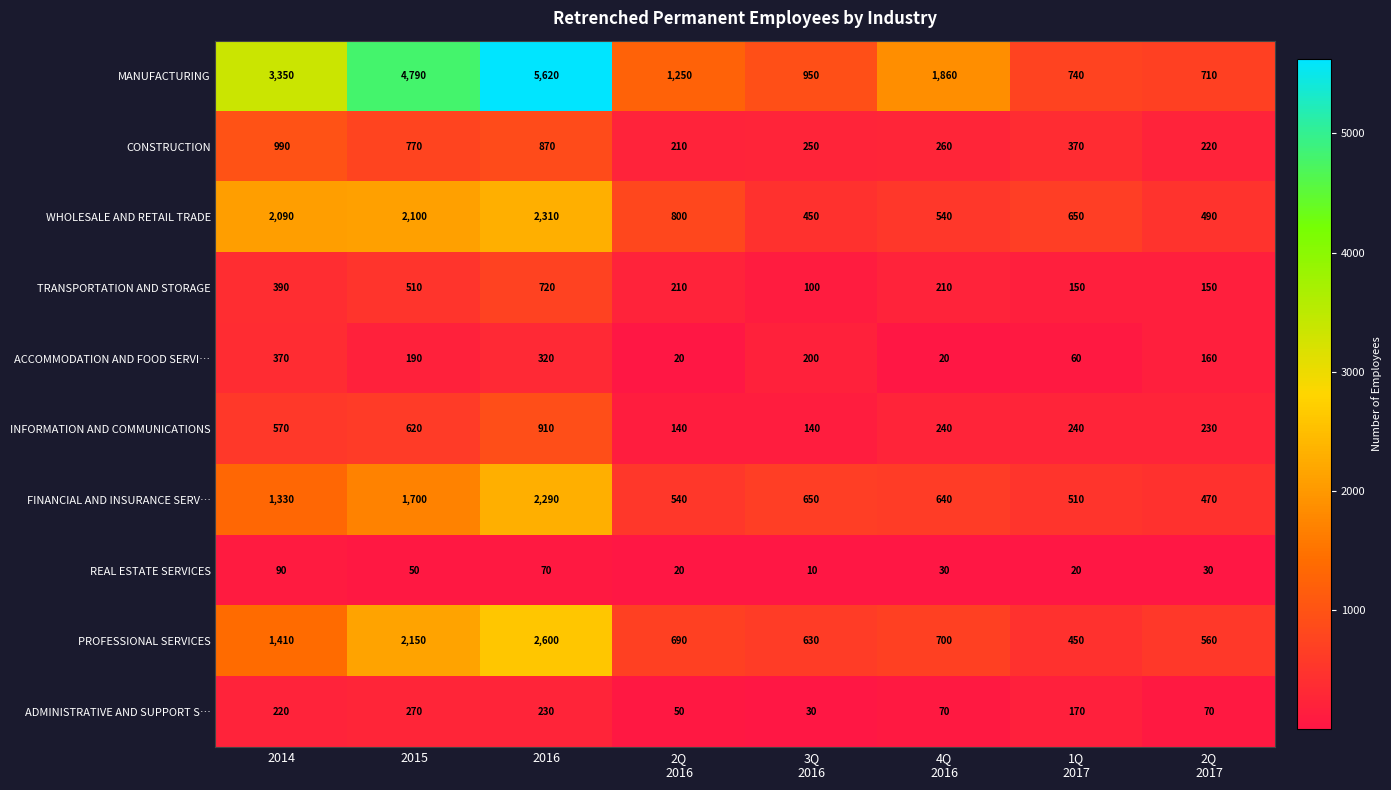

How many values in the CONSTRUCTION series are below 370?

4